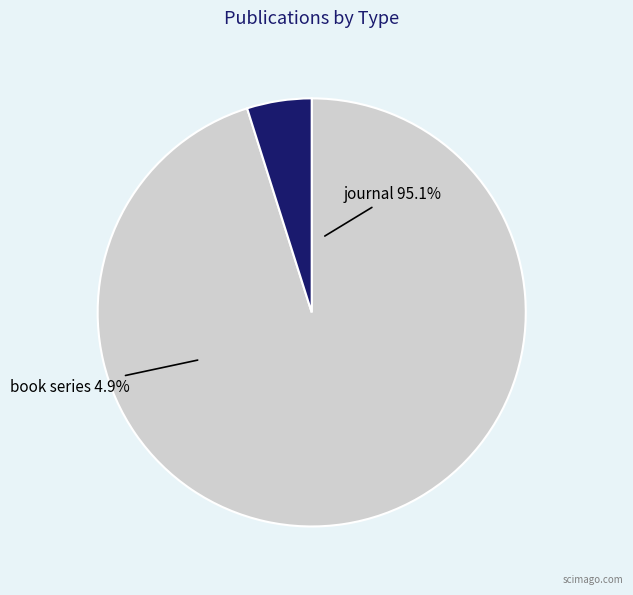

To the nearest percent, what is the difference between the book series and journal slice percentages?

90%